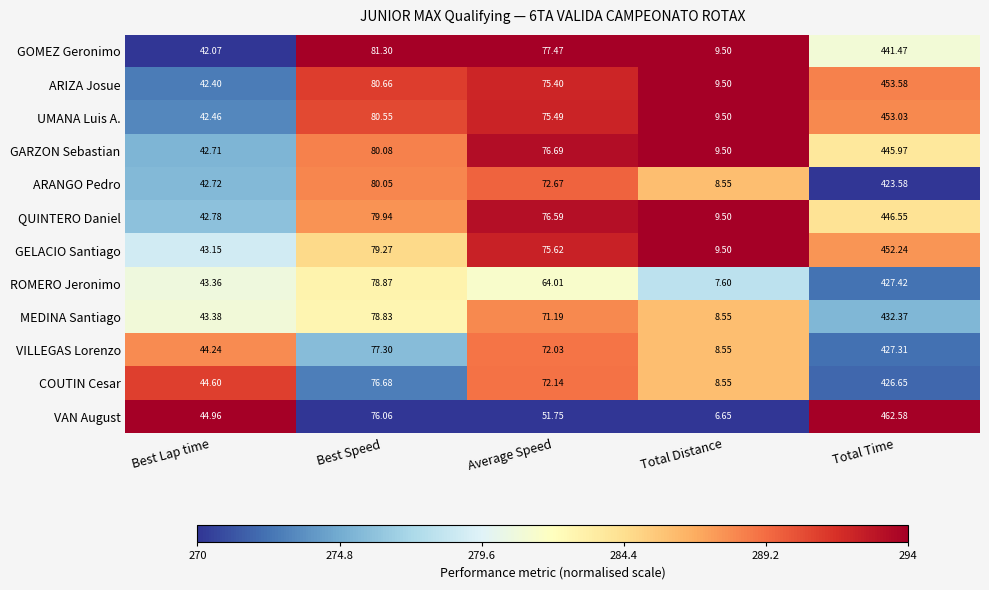

Which series has the largest range (max minus min)?

VAN August